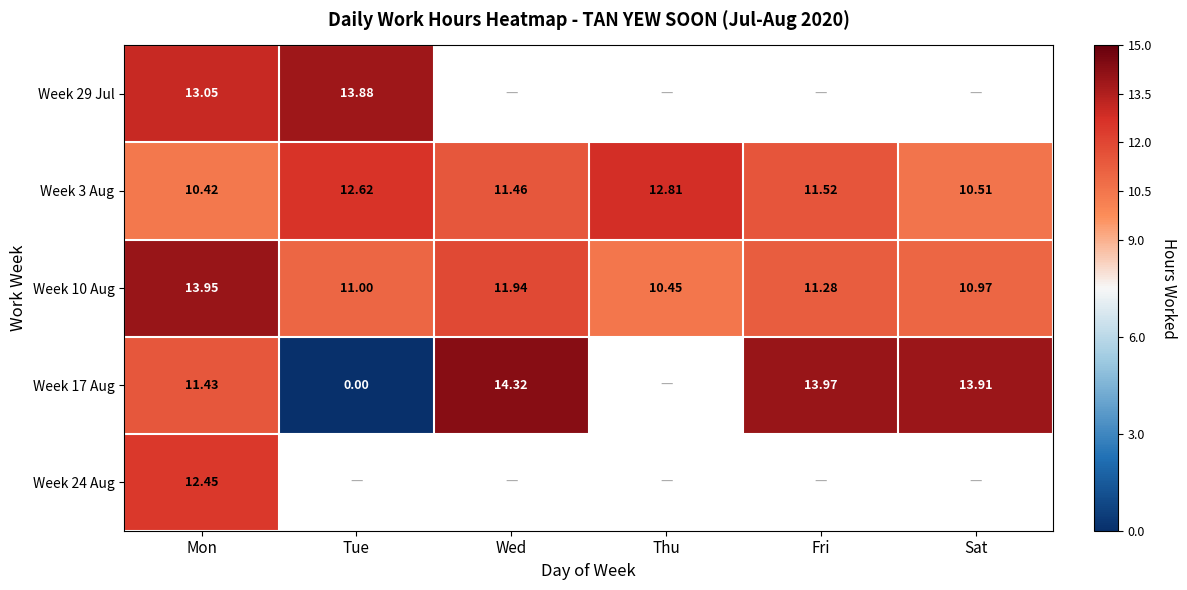

At which category does the chart reach its minimum across all series?

Tue